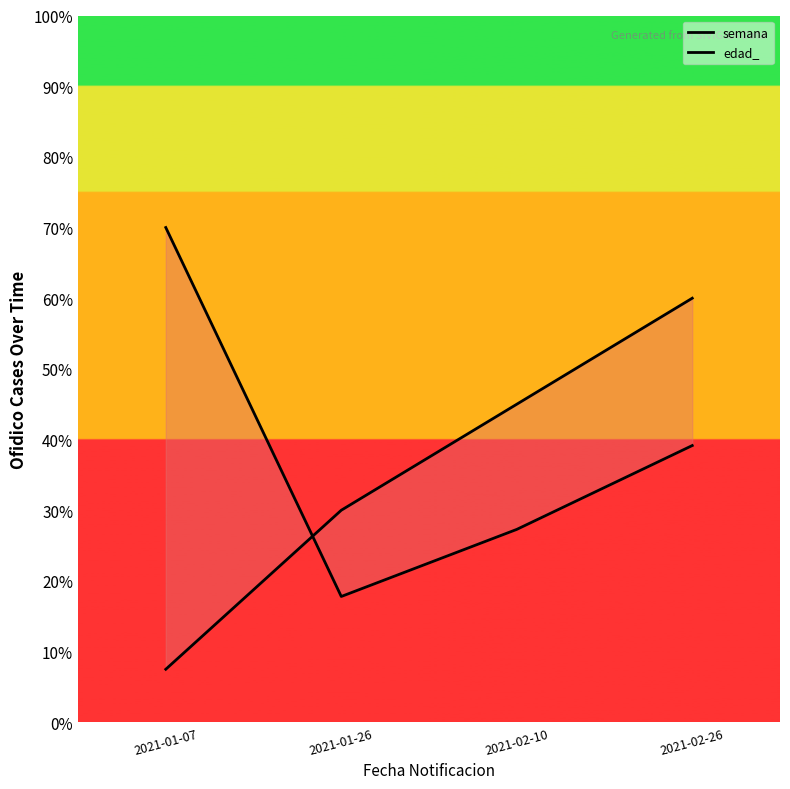

The edad_ series shows 36.7 at 2021-01-07. True or false?

False